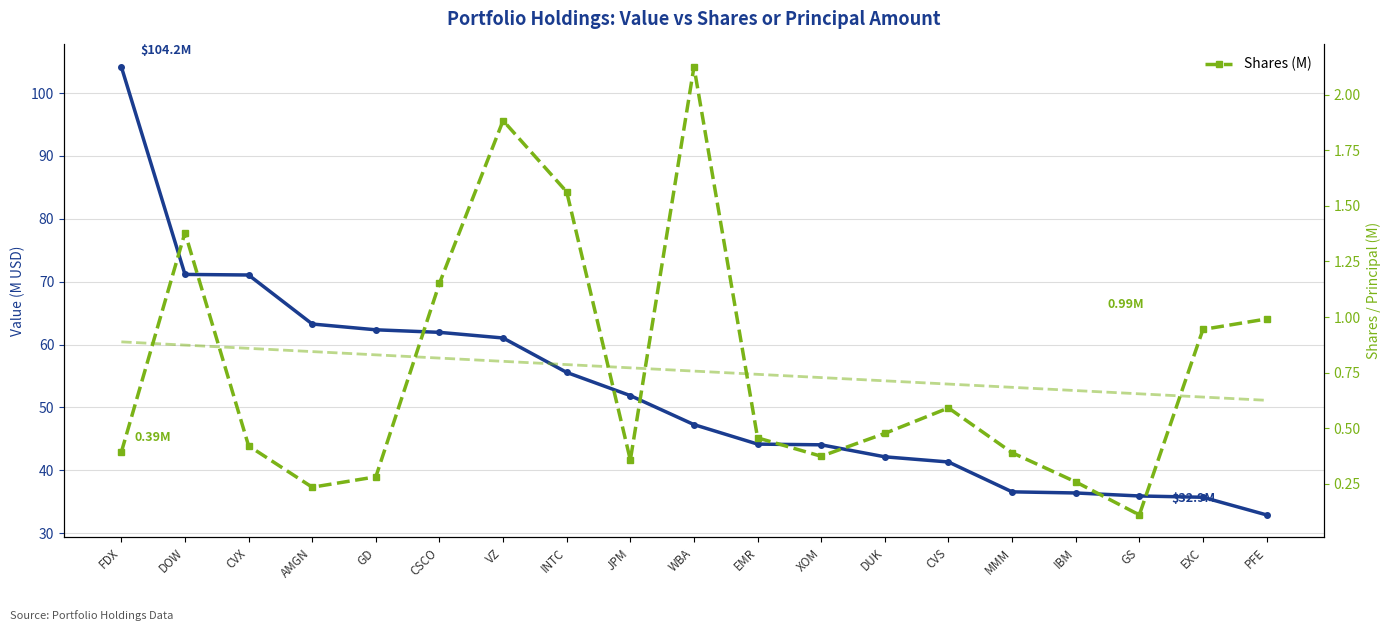

In Shares (M), how many points are higher than both neighbors (excluding endpoints)?

4